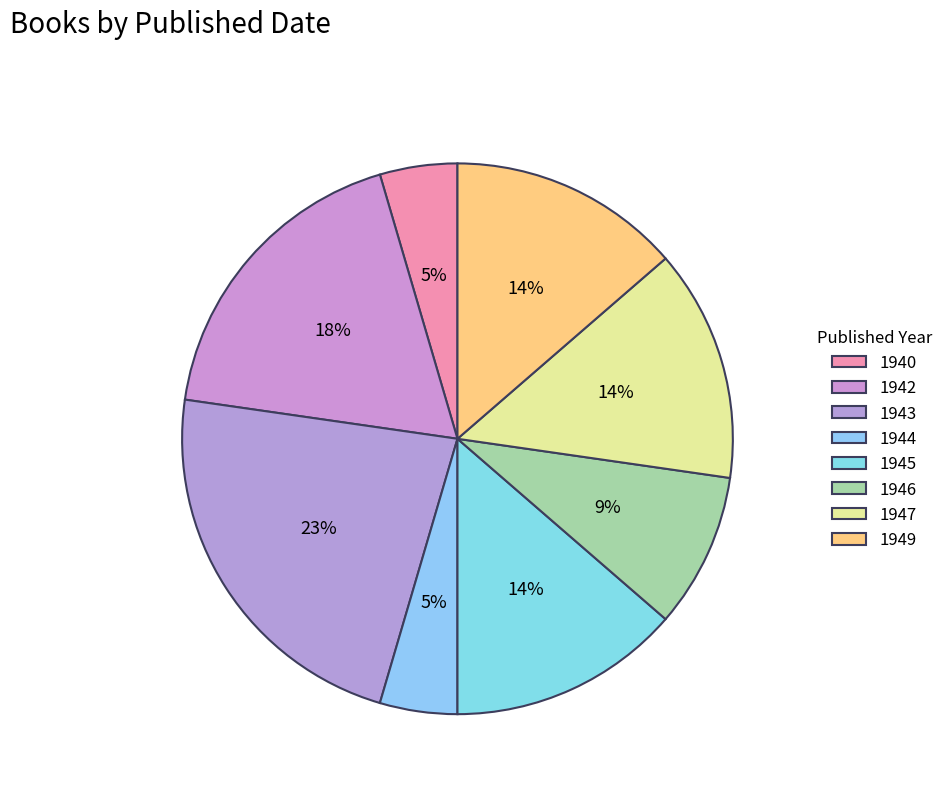

Is the sum of 1940 and 1945 greater than half?

No